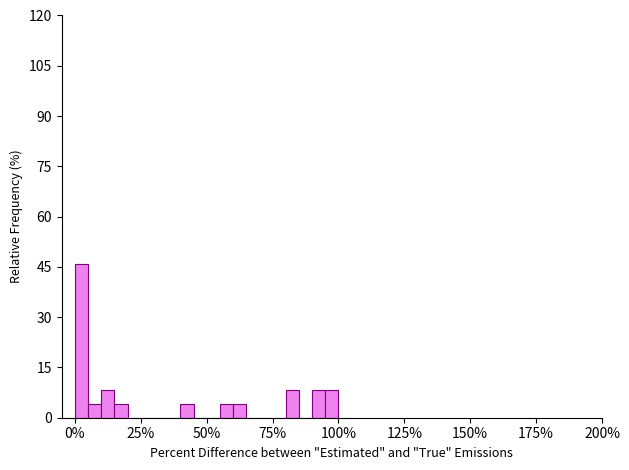

Around what value on the x-axis is the tallest bar? Give the approximate position of its centre, as read against the axis.

5